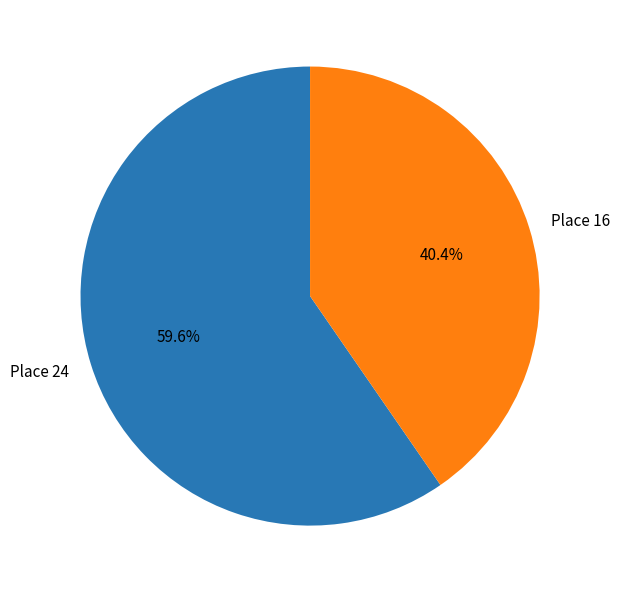

True or false: Place 16 accounts for 40% of the total.

True